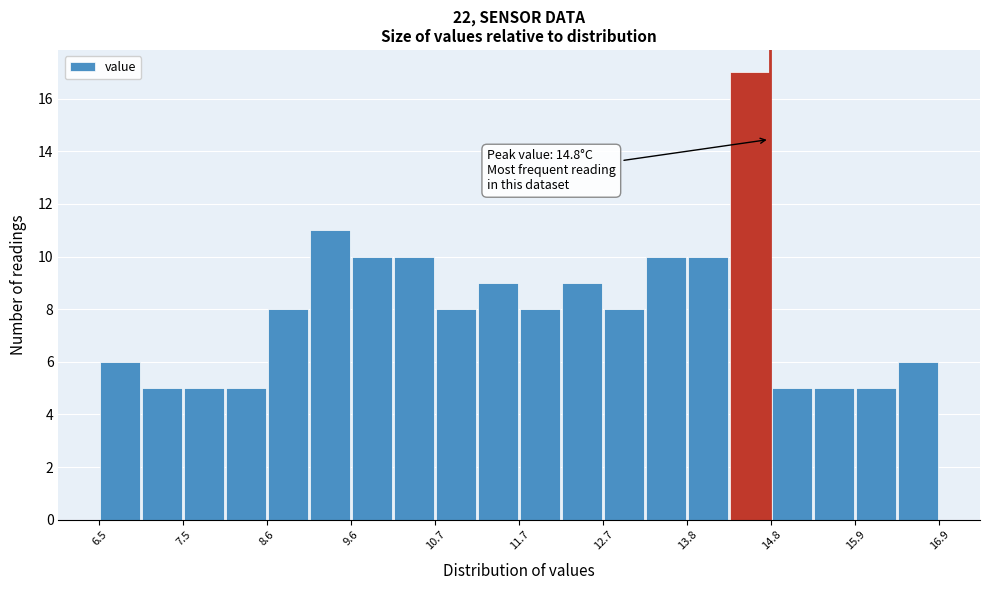

Read against the x-axis, roughly where is the centre of the tallest bar?

14.6